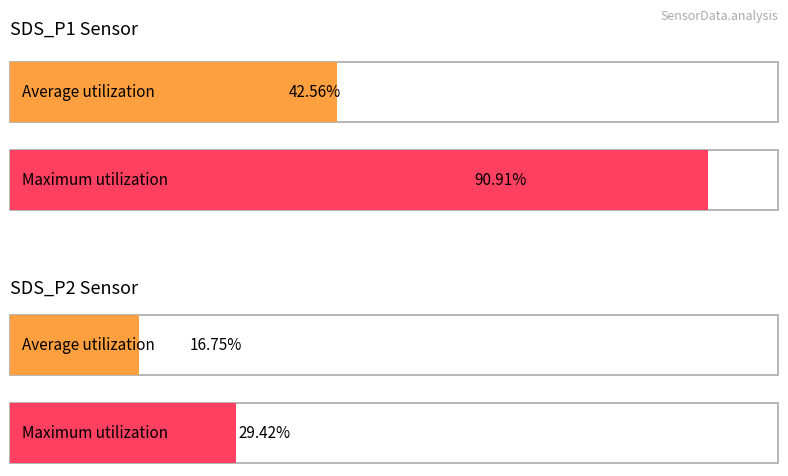

Is it true that Min_cycle equals 8.1 at 13?

False